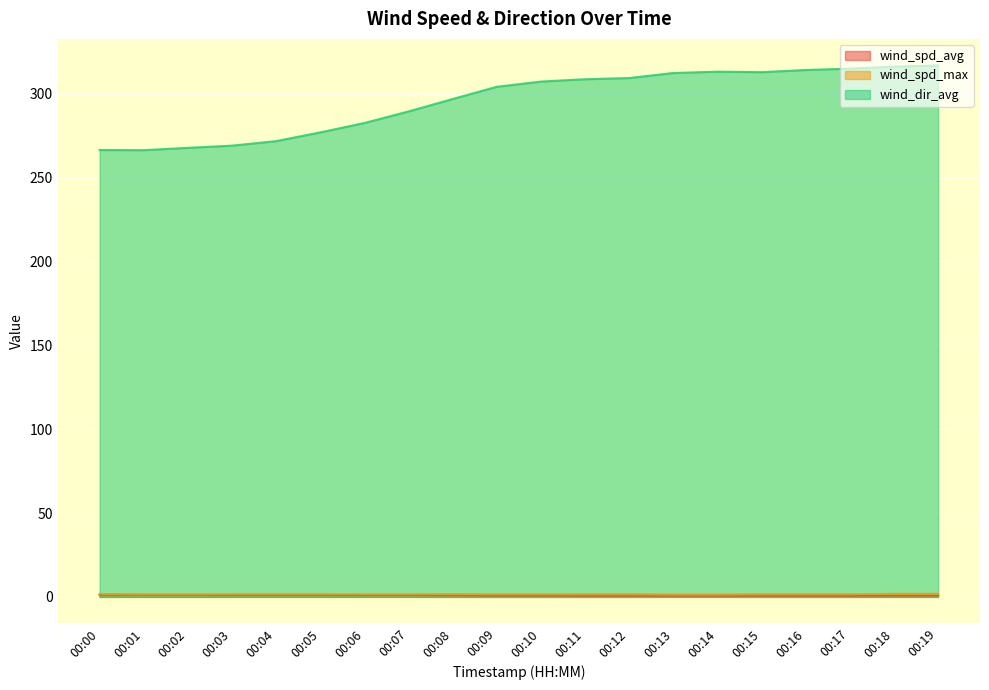

Which has a higher value, 00:09 or 00:17?

00:09